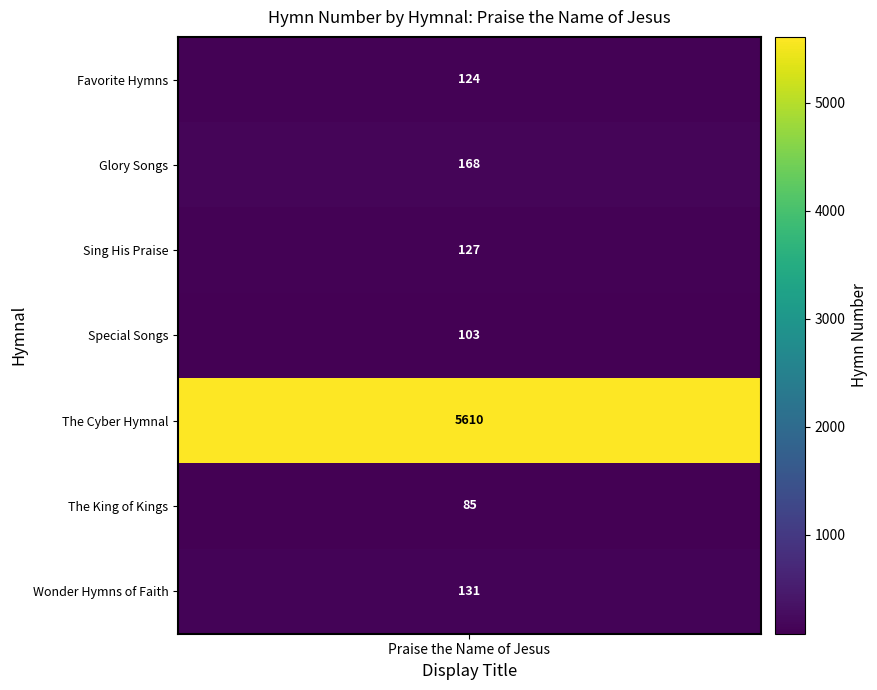

Reading left to right, extract all data points from this chart.

124	168	127	103	5610	85	131